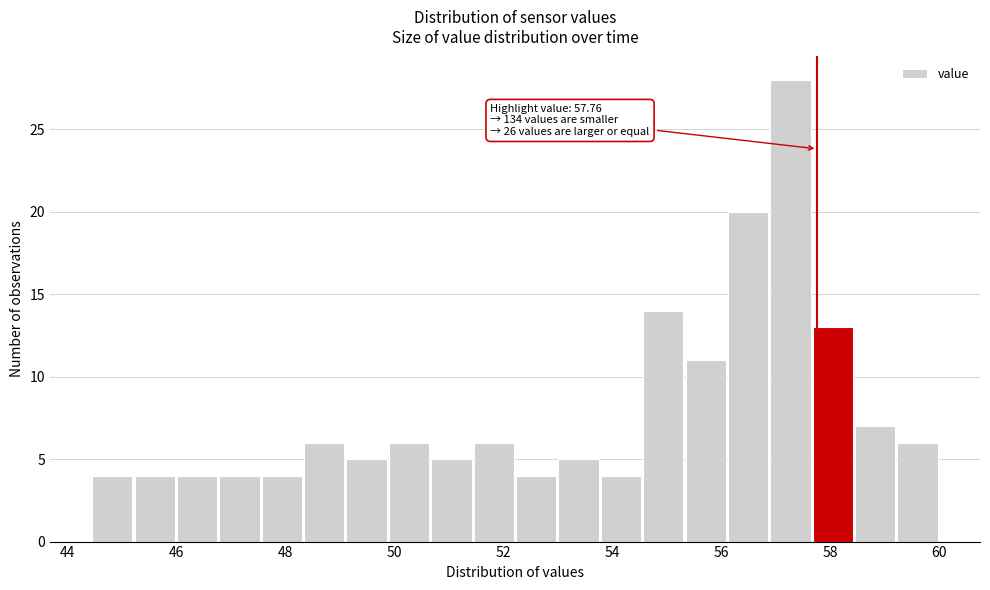

Read against the x-axis, roughly where is the centre of the tallest bar?

57.2